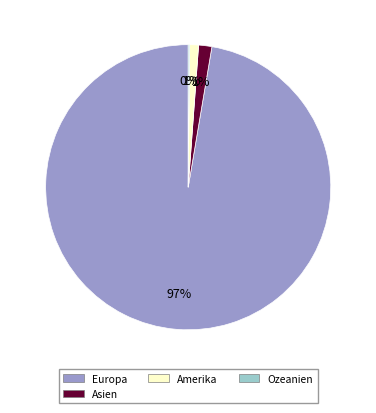

Is there a majority slice in this chart?

Yes